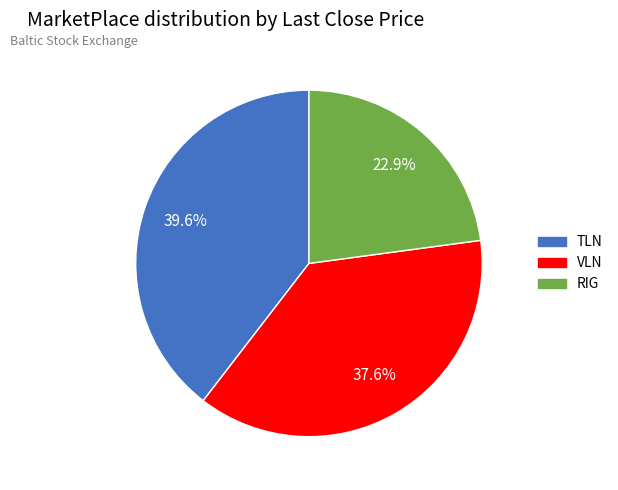

Combined, do TLN and VLN account for over 50%?

Yes